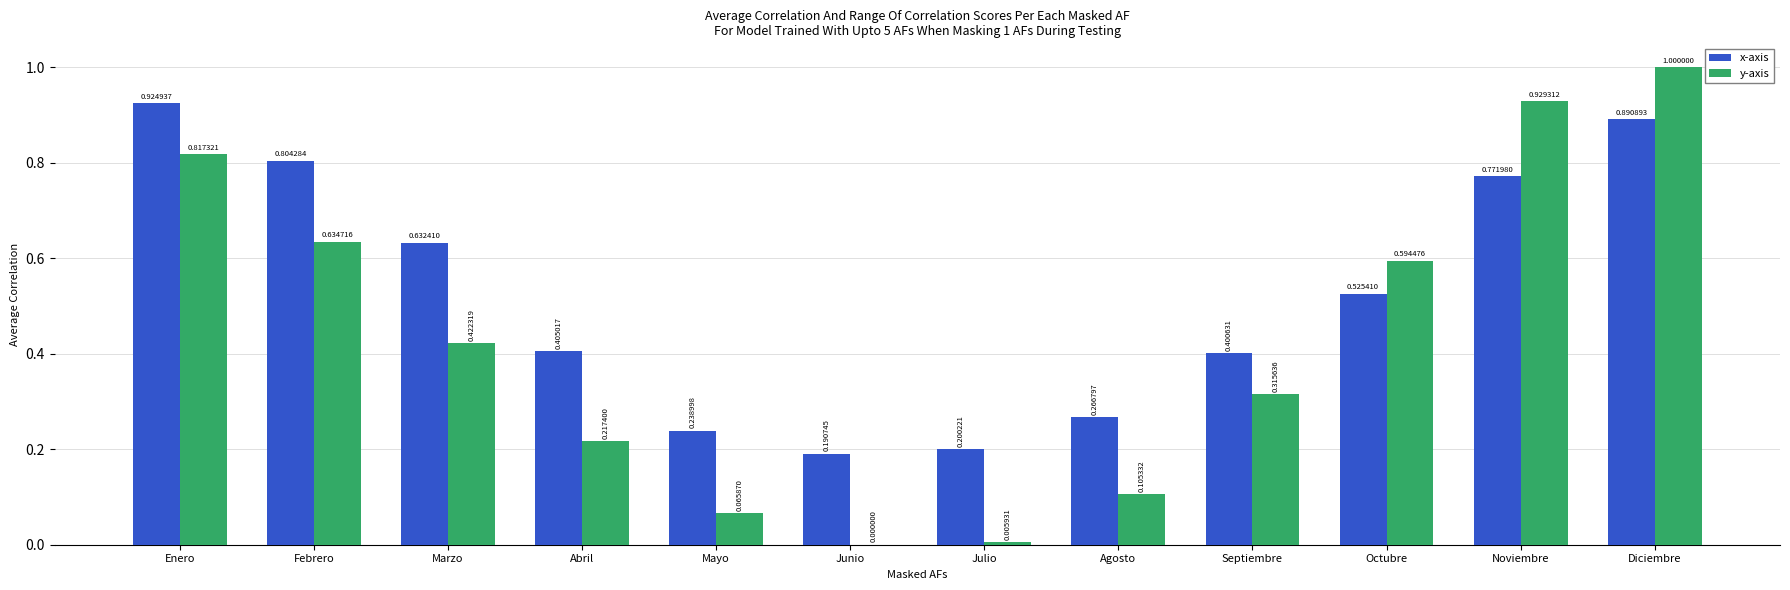

At which category does the chart reach its peak across all series?

Diciembre